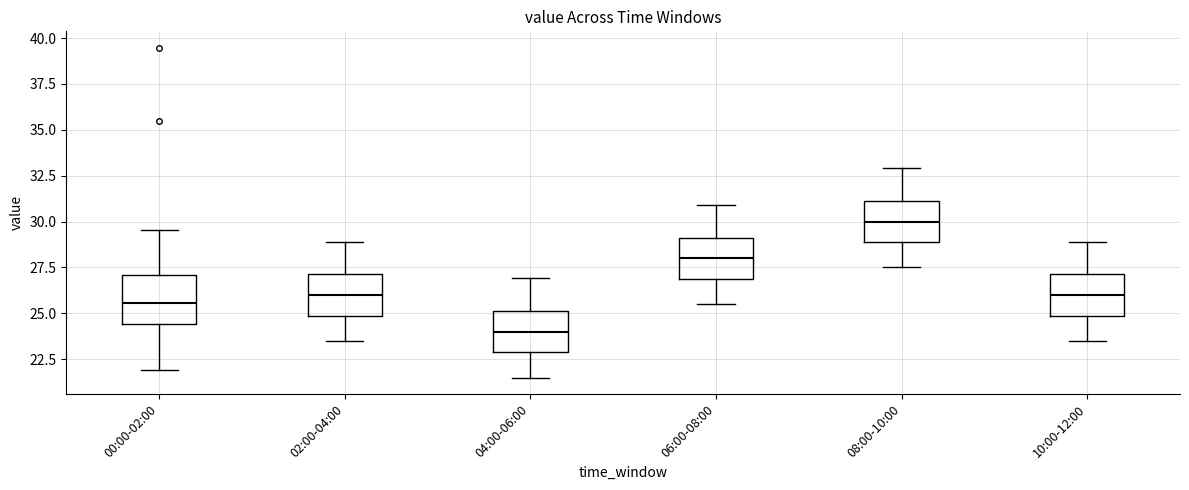

Where does the upper whisker of the box for 10:00-12:00 end on the y-axis? The values are not printed on the chart, so give them approximately, as read against the axis.

29.0